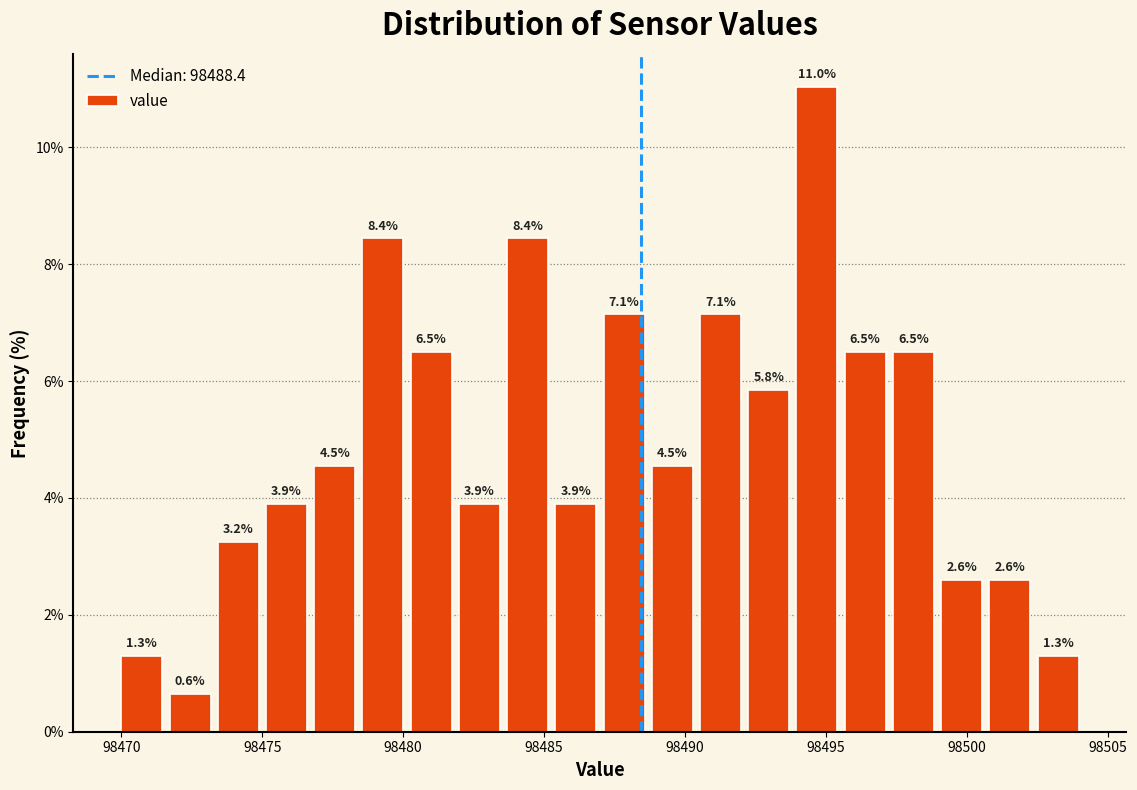

Around what value on the x-axis is the tallest bar? Give the approximate position of its centre, as read against the axis.

98494.5